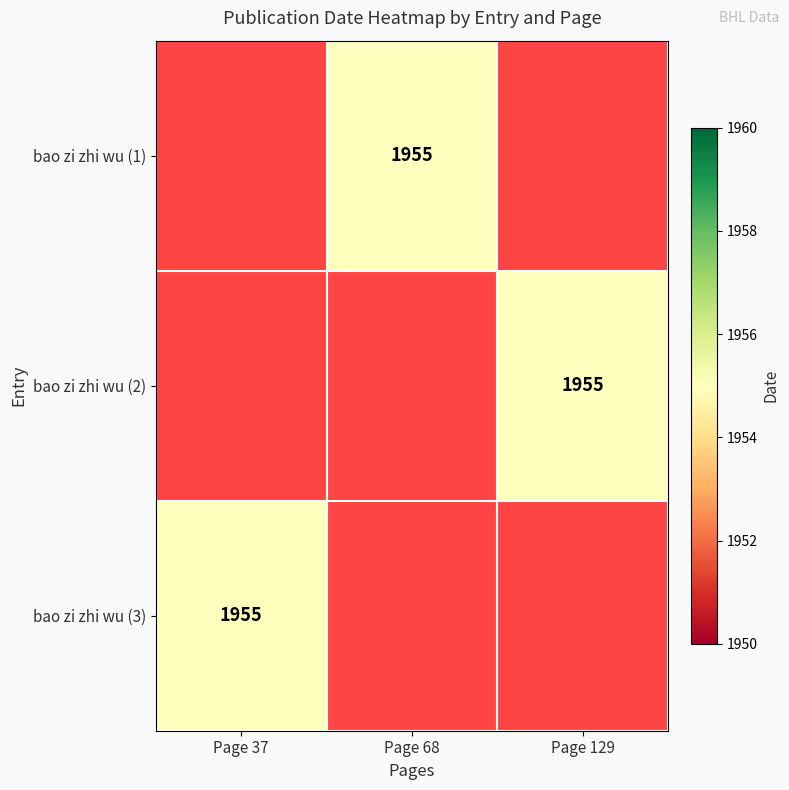

Is the value of bao zi zhi wu (1) at Page 68 greater than the value of bao zi zhi wu (3) at Page 68?

No